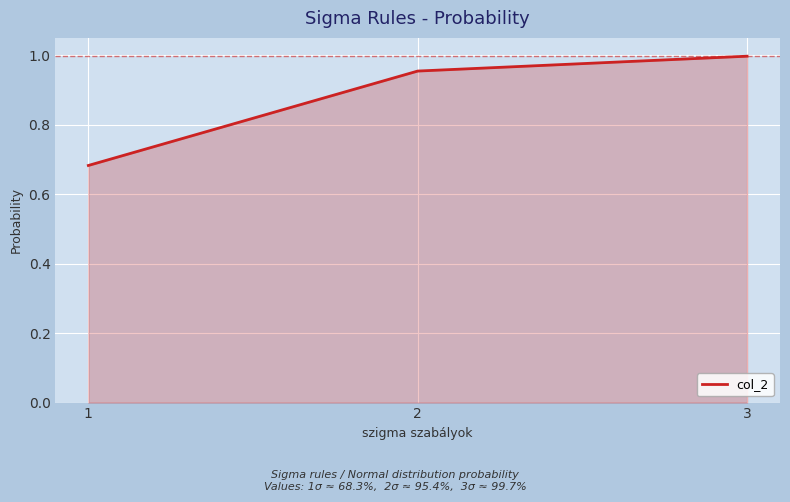

At which label is the value closest to 0?

1